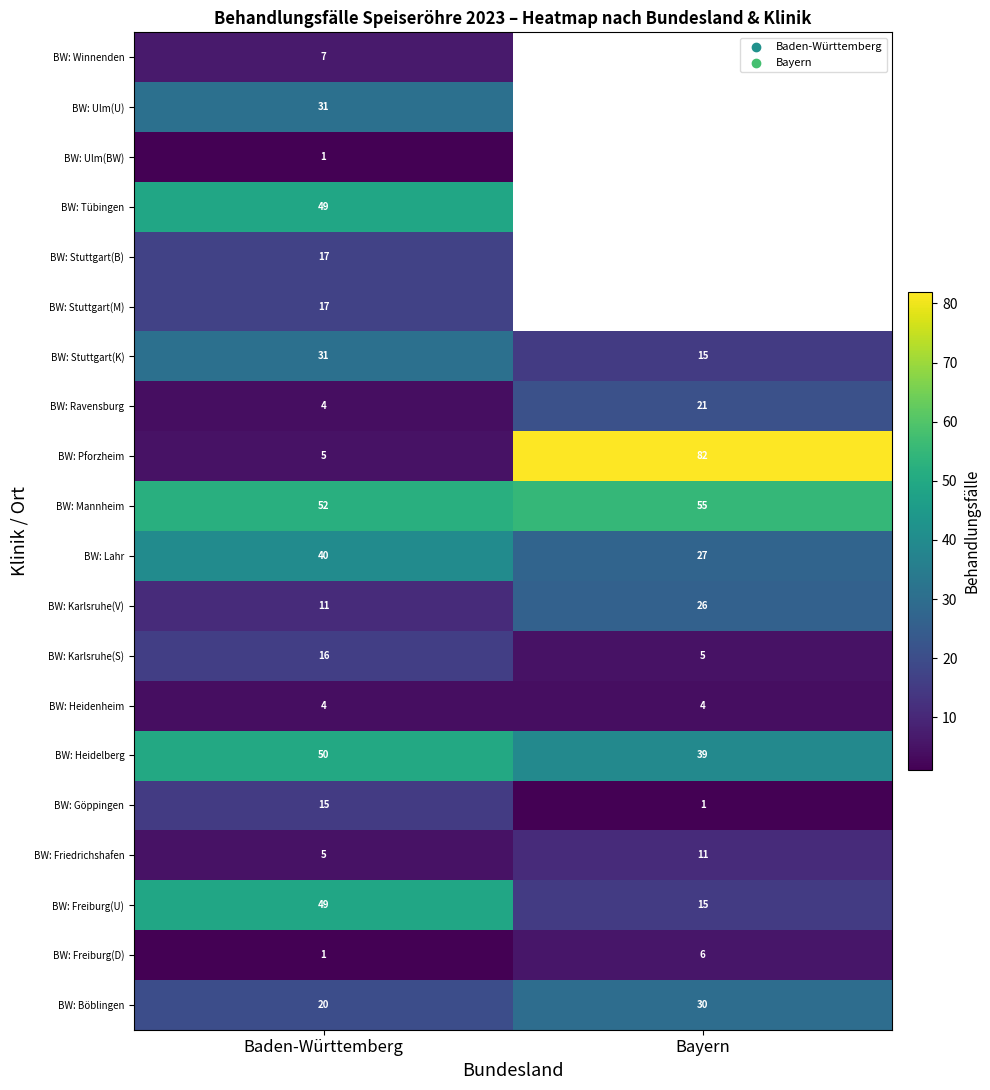

What is the sum of all BW: Böblingen values?

50